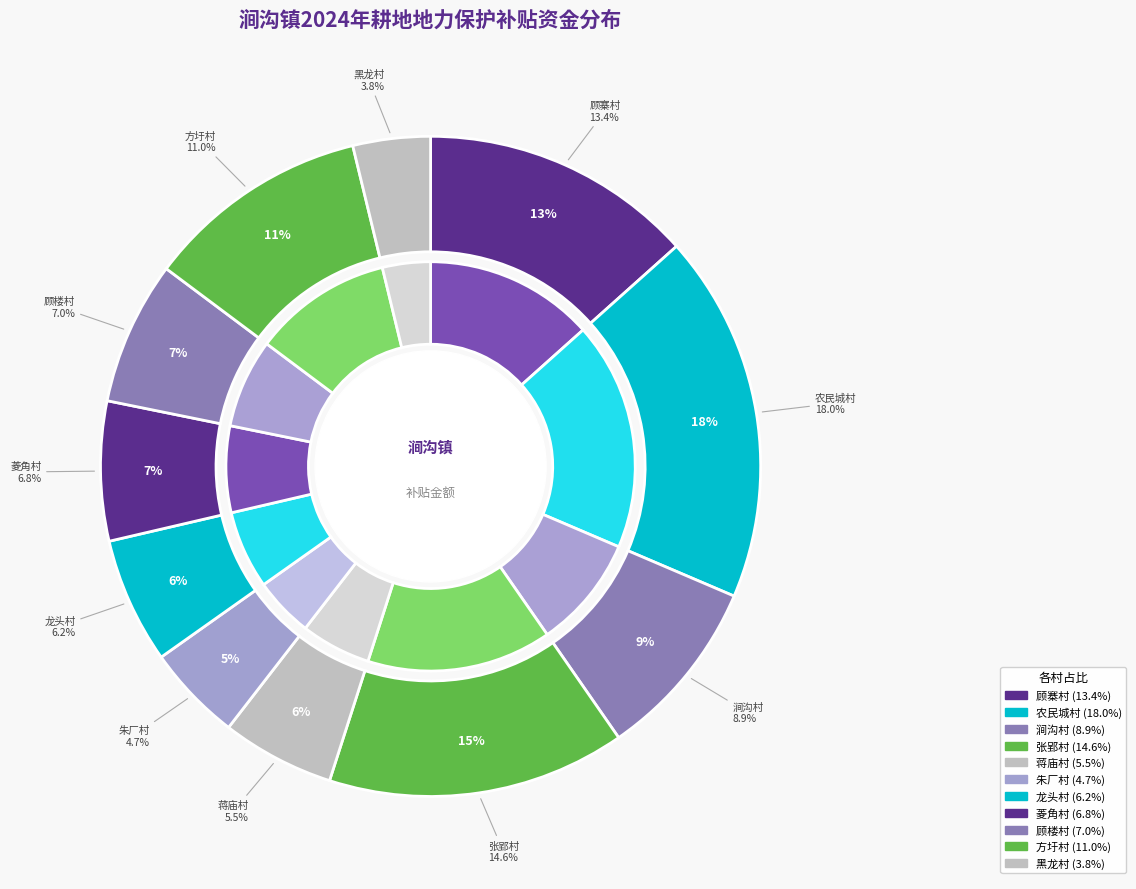

The 涧沟村 slice represents 9% of the pie. True or false?

True